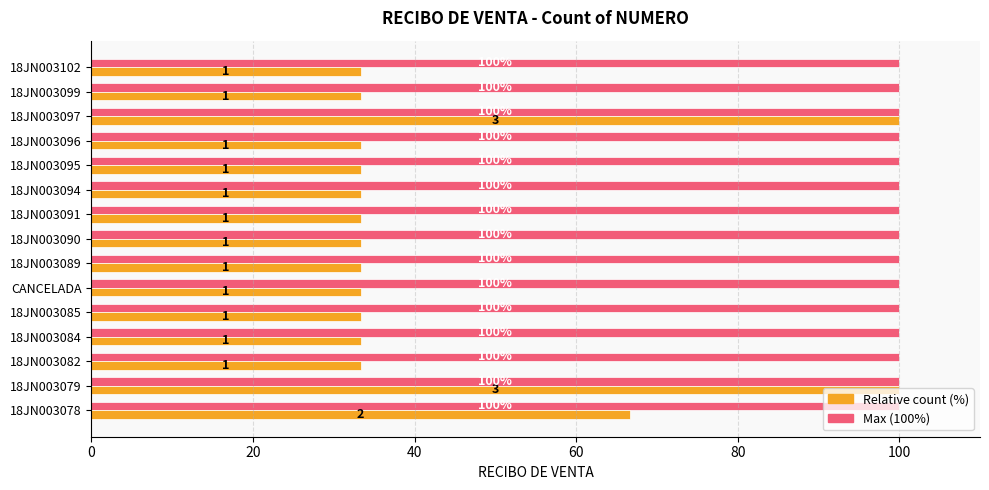

What is the smallest value displayed?

33.3